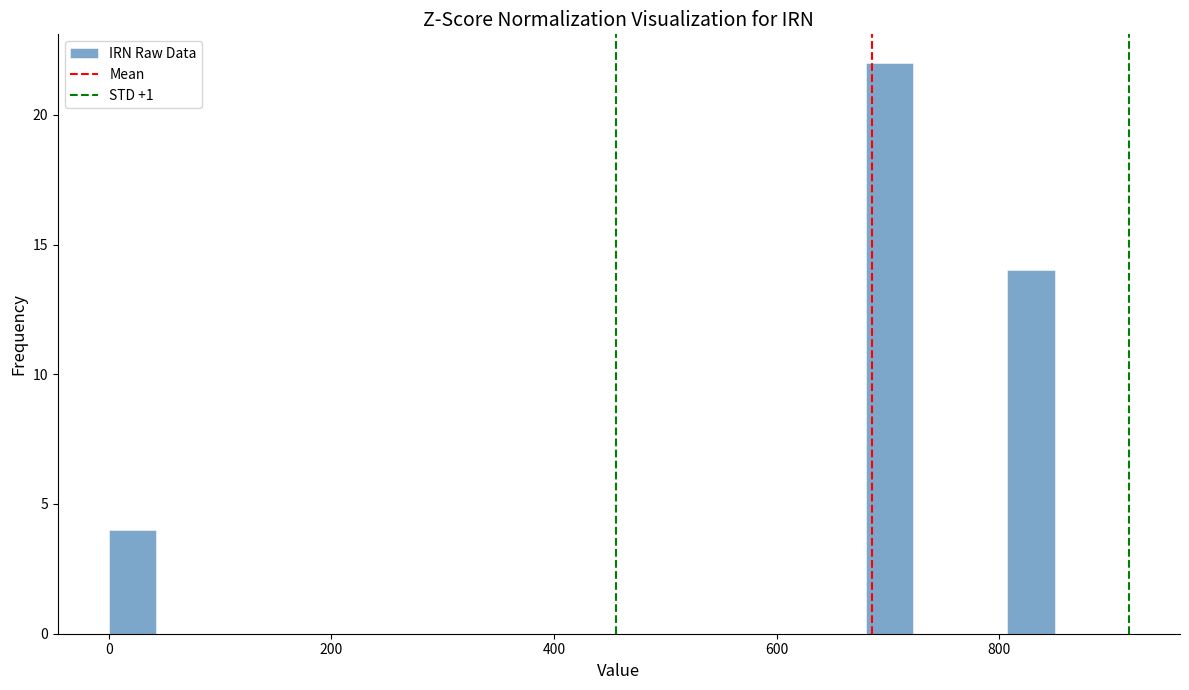

Around what value on the x-axis is the tallest bar? Give the approximate position of its centre, as read against the axis.

700